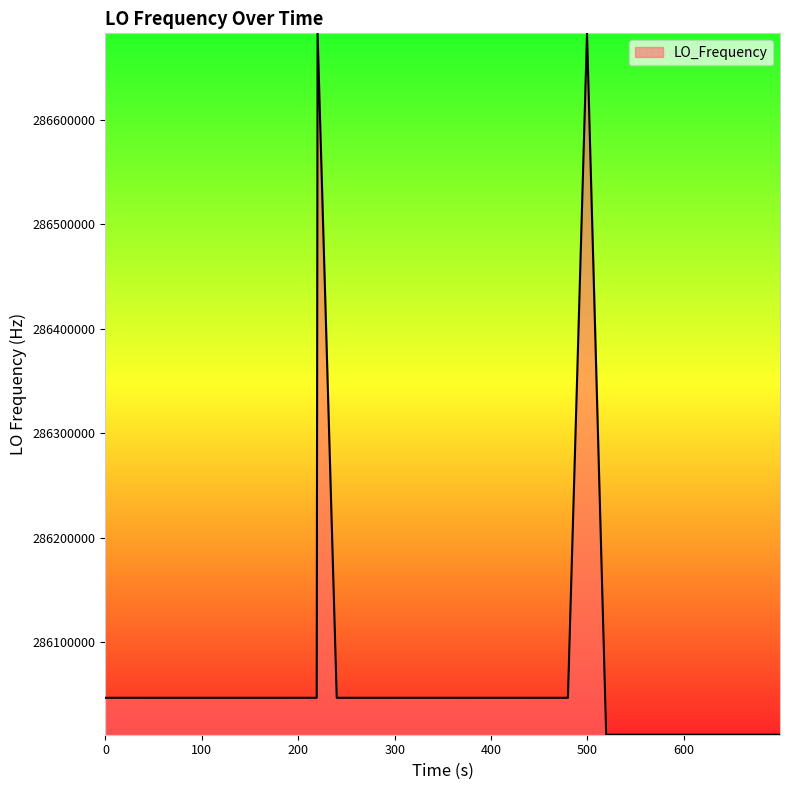

What is the smallest value displayed?

286011686.2